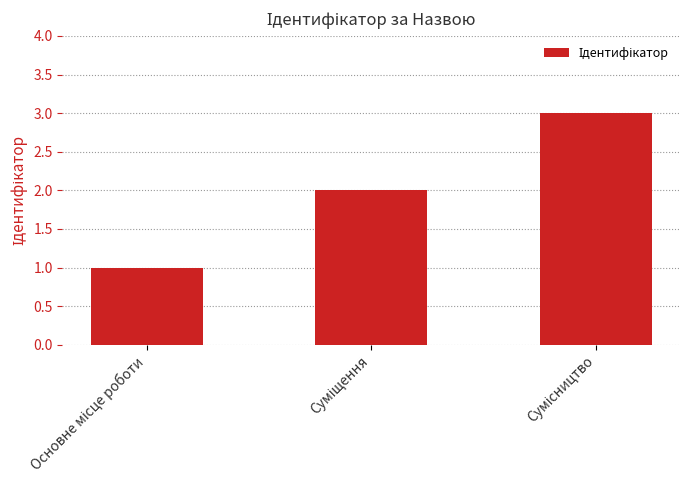

What is the sum of all values?

6